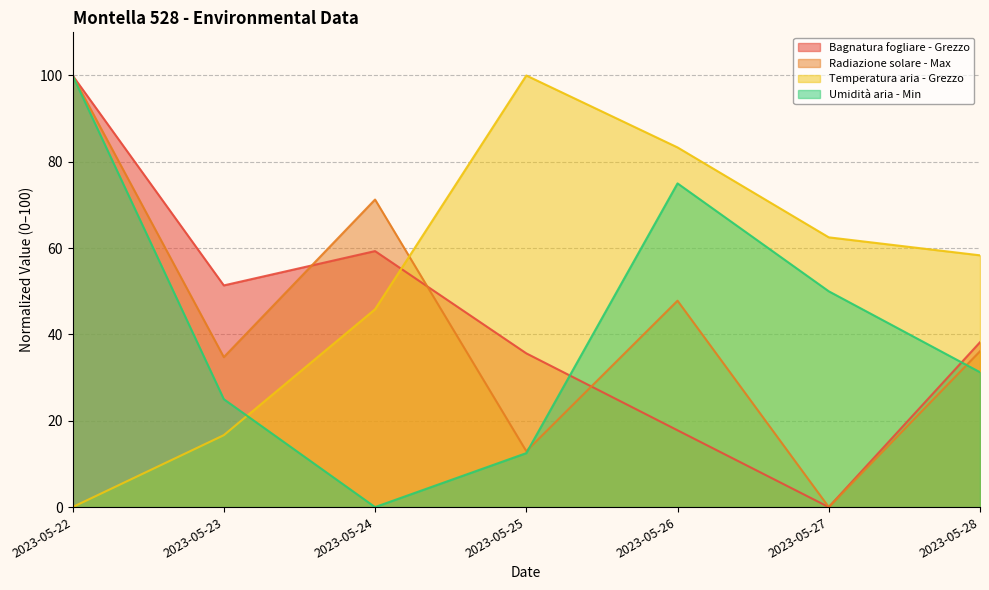

Which series ends up on top after the final intersection of Temperatura aria - Grezzo and Radiazione solare - Max?

Temperatura aria - Grezzo